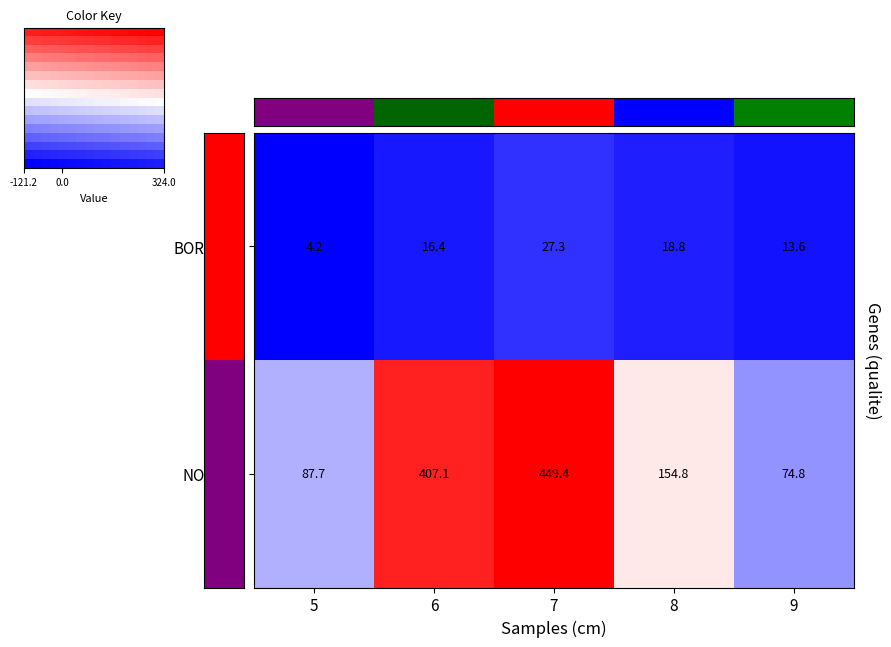

Rank the categories by BORDURE value from lowest to highest.

5, 9, 6, 8, 7